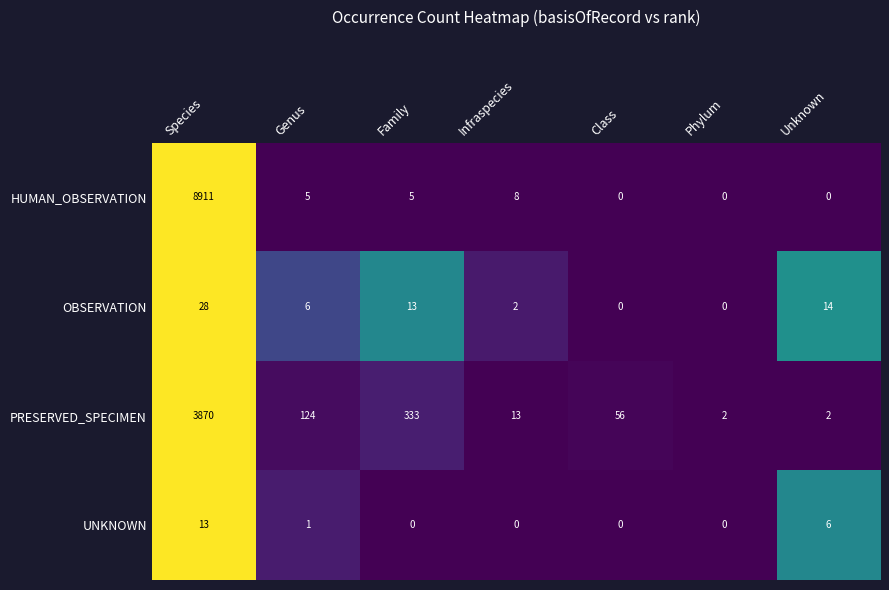

Is it true that UNKNOWN equals -8 at Infraspecies?

False